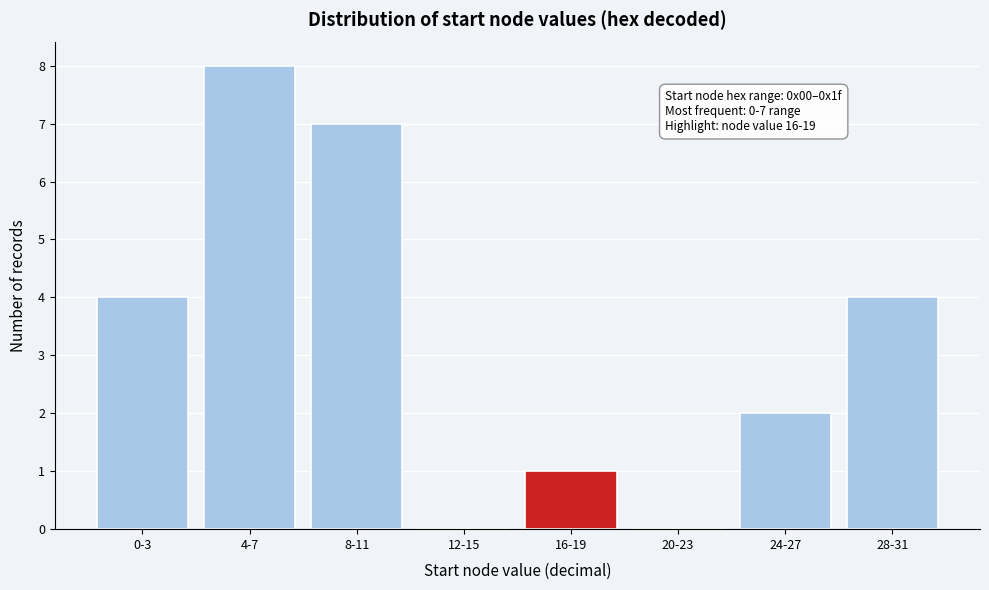

Reading left to right, transcribe all the data shown in this chart.

0-3=4	4-7=8	8-11=7	12-15=0	16-19=1	20-23=0	24-27=2	28-31=4